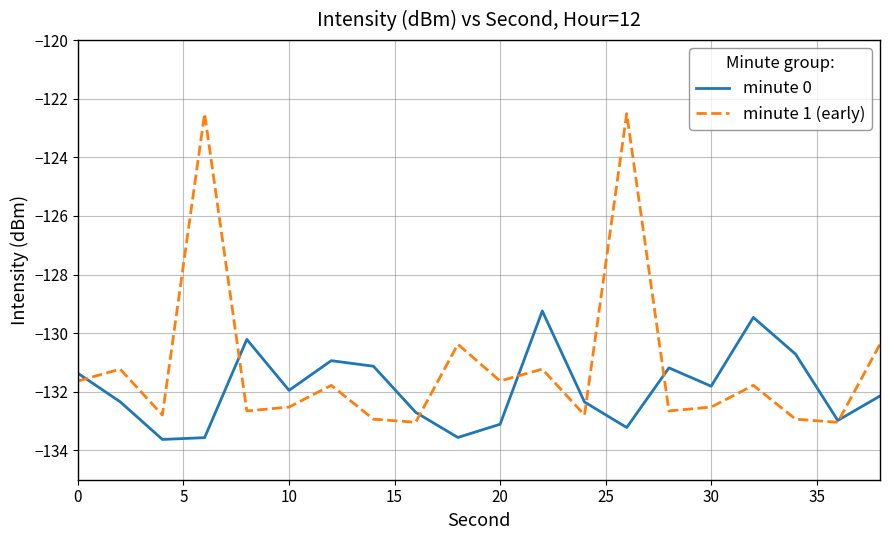

Which series has the largest range (max minus min)?

minute 1 (early)